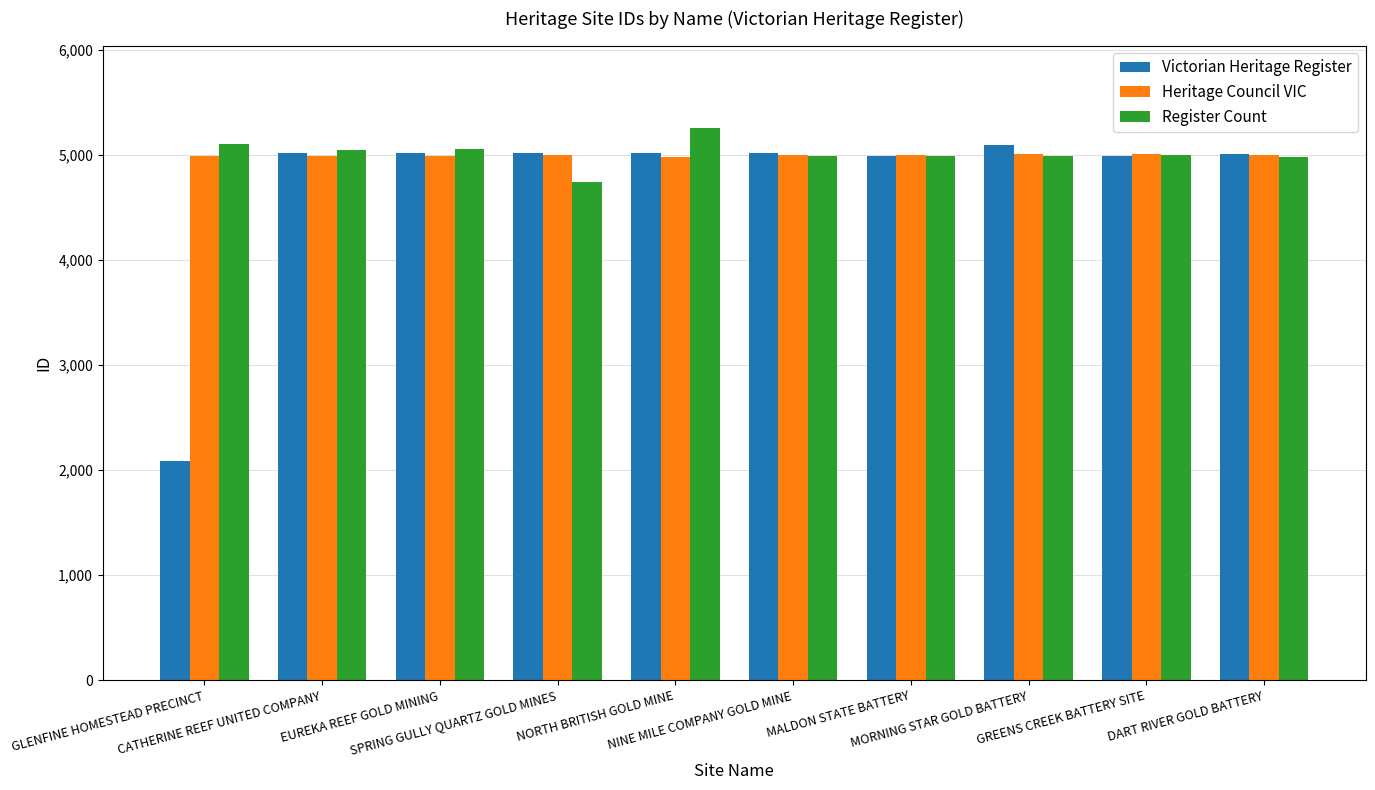

What is the maximum value shown in the chart?

5253